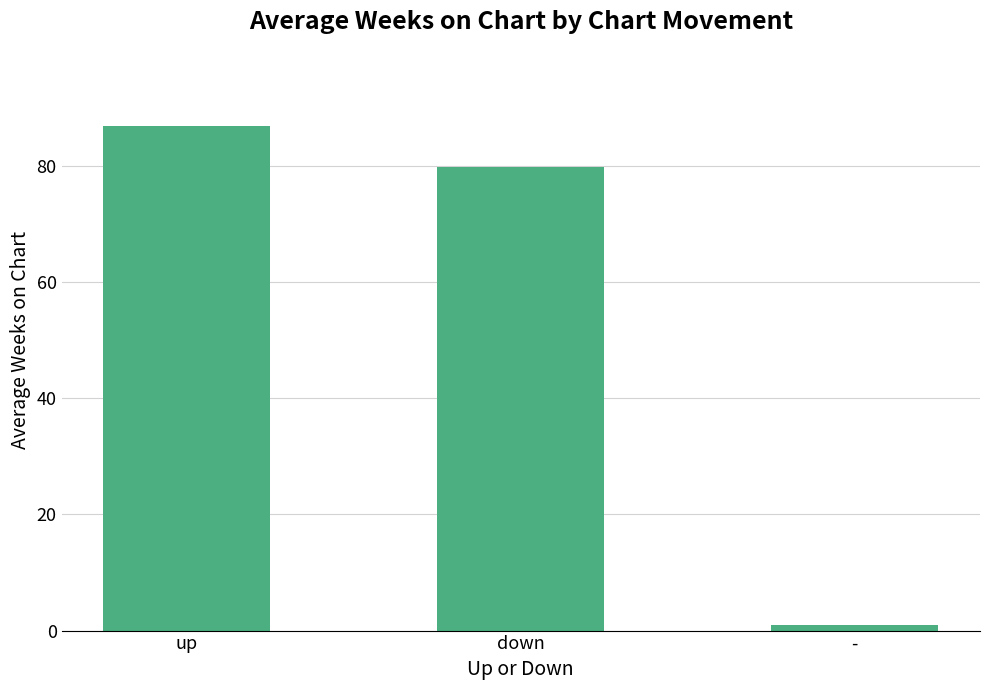

What is the label of the 3rd bar from the left?

-